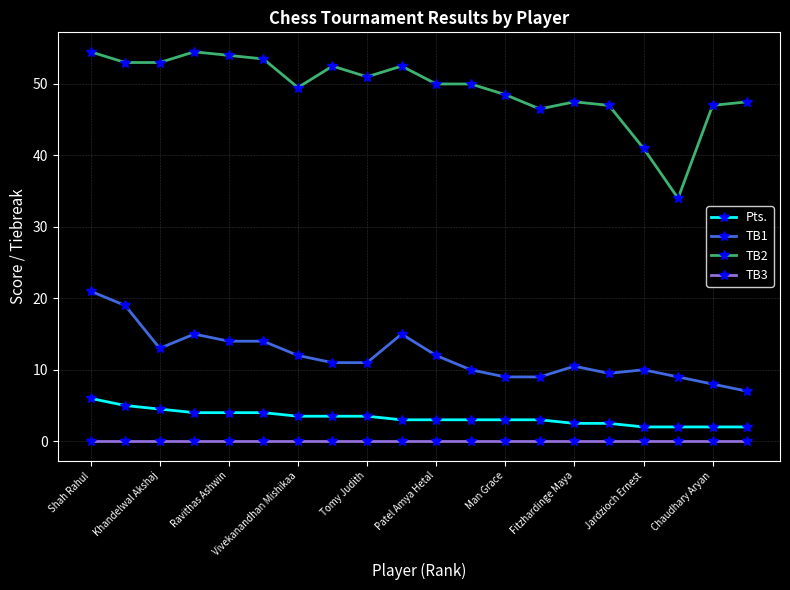

What is the average value of the Pts. series?

3.3